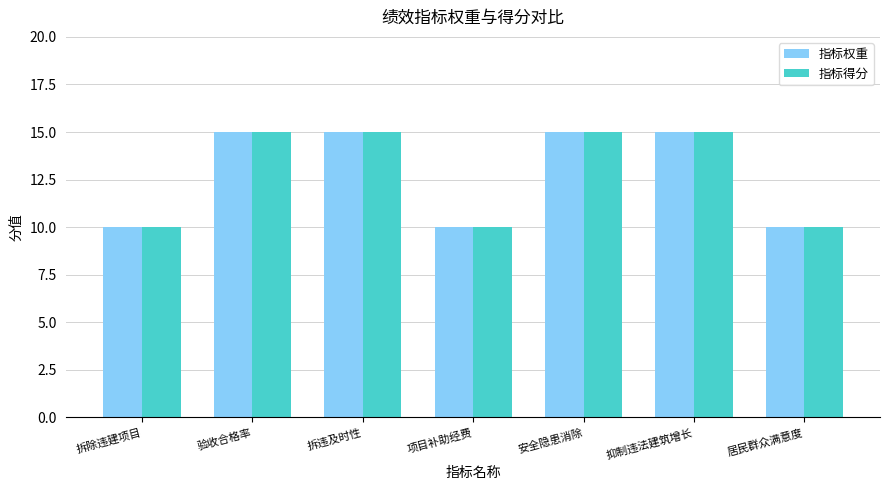

What is the total value across all series at 抑制违法建筑增长?

30